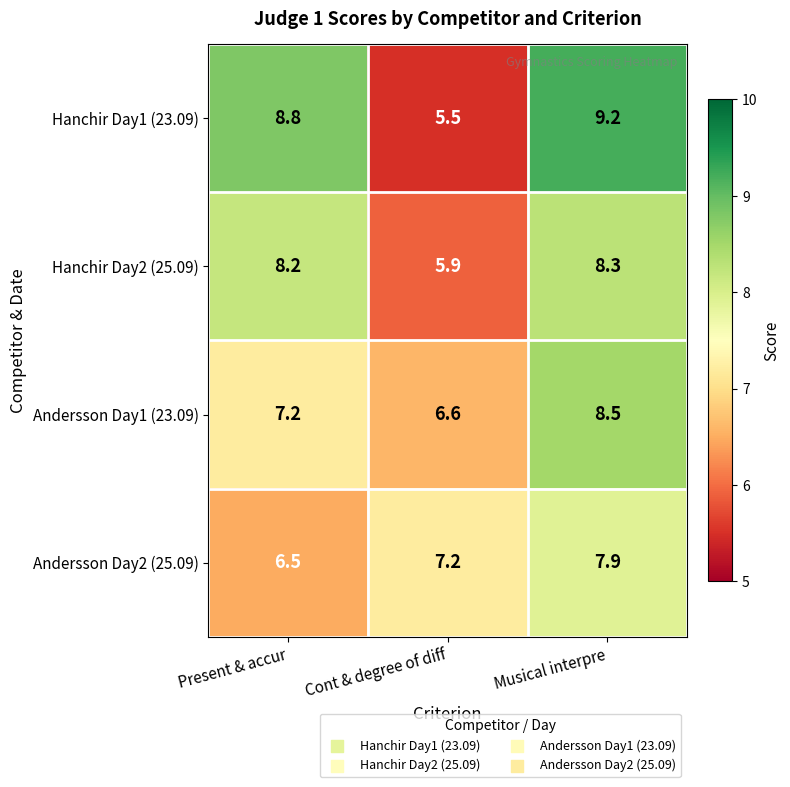

Rank the categories by Hanchir Day1 (23.09) value from lowest to highest.

Cont & degree of diff, Present & accur, Musical interpre